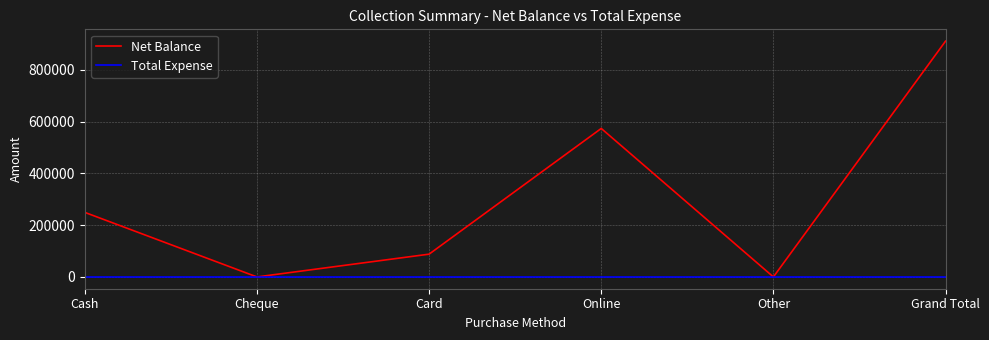

Which series has the largest range (max minus min)?

Net Balance